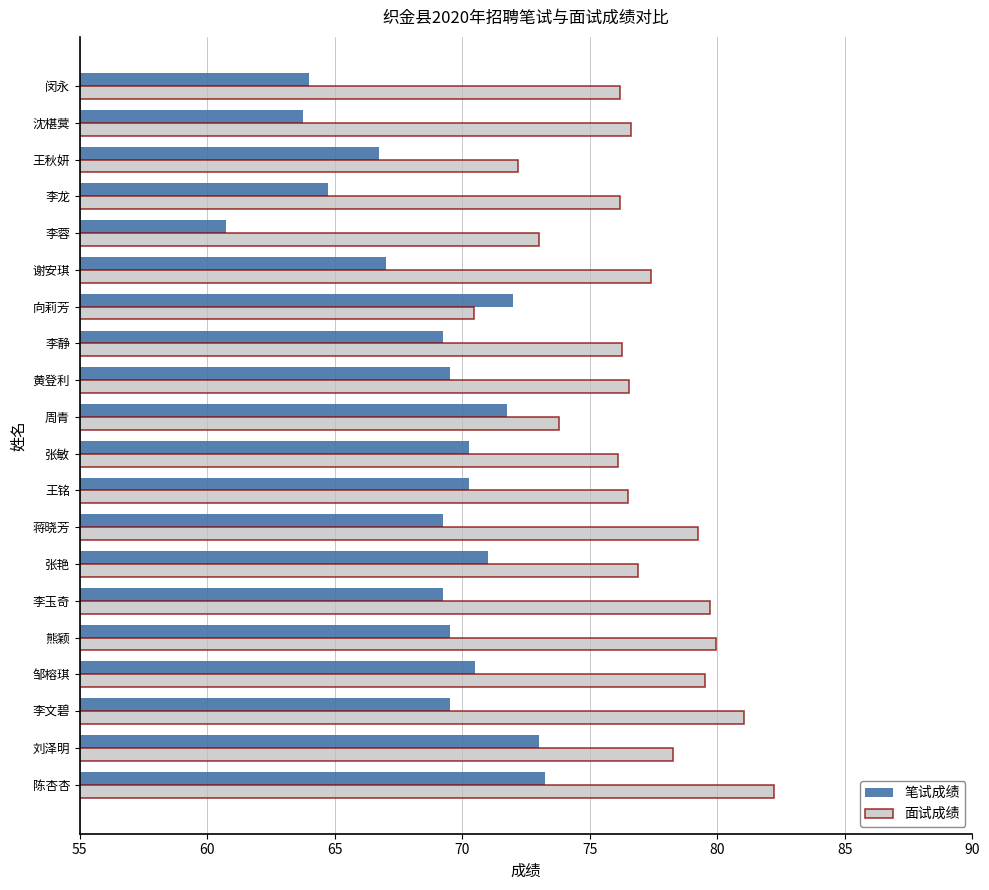

What is the total value across all series at 蒋晓芳?

148.5